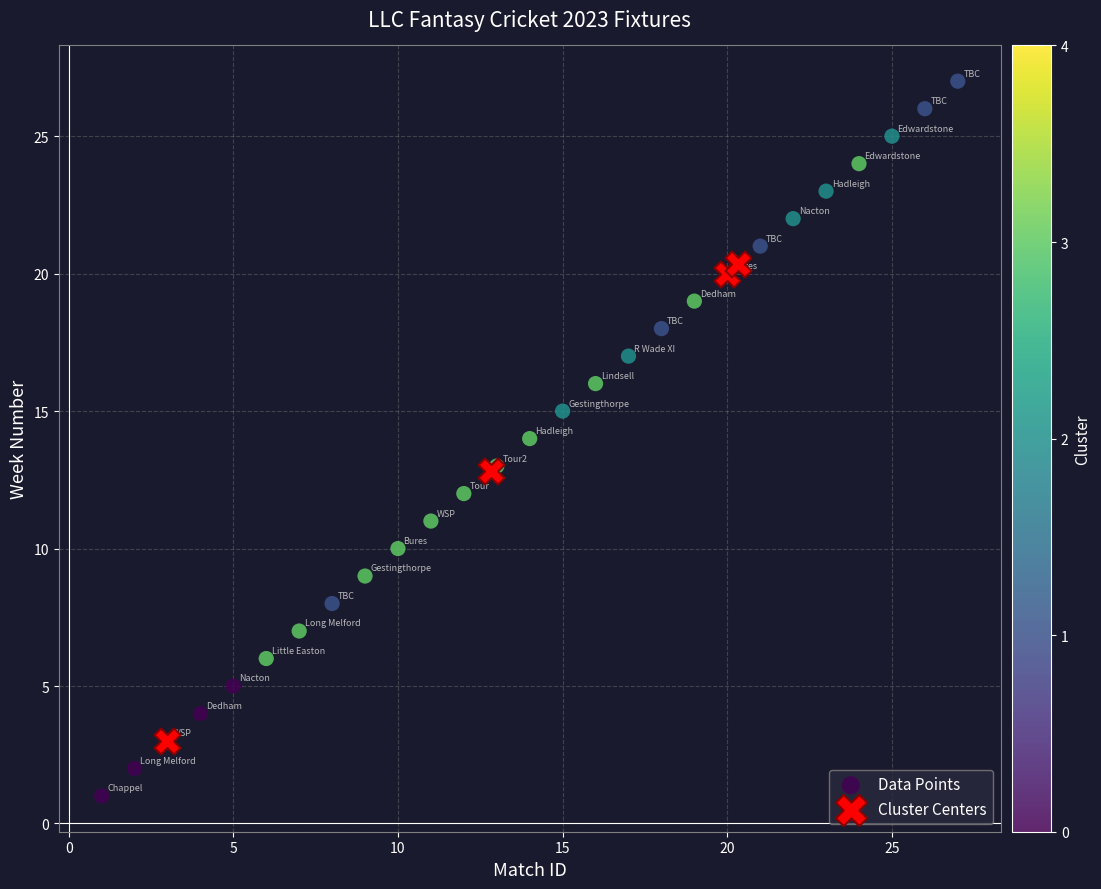

Which series reaches the maximum Y coordinate?

Data Points